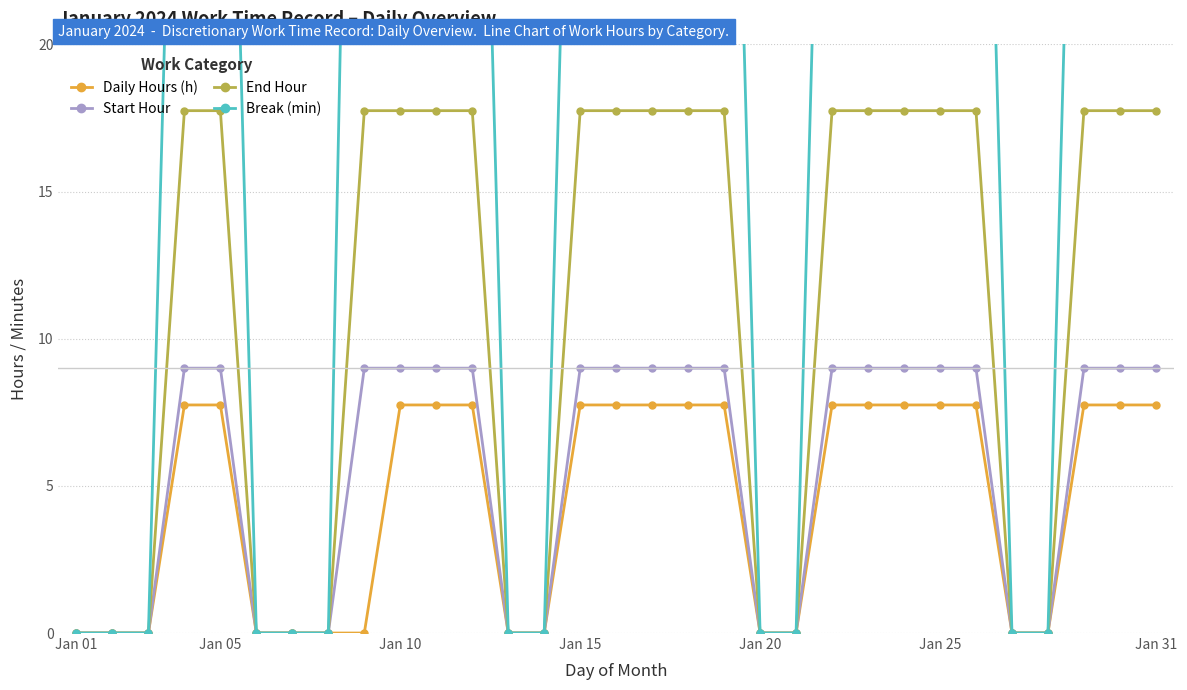

How many lines are shown in the chart?

4